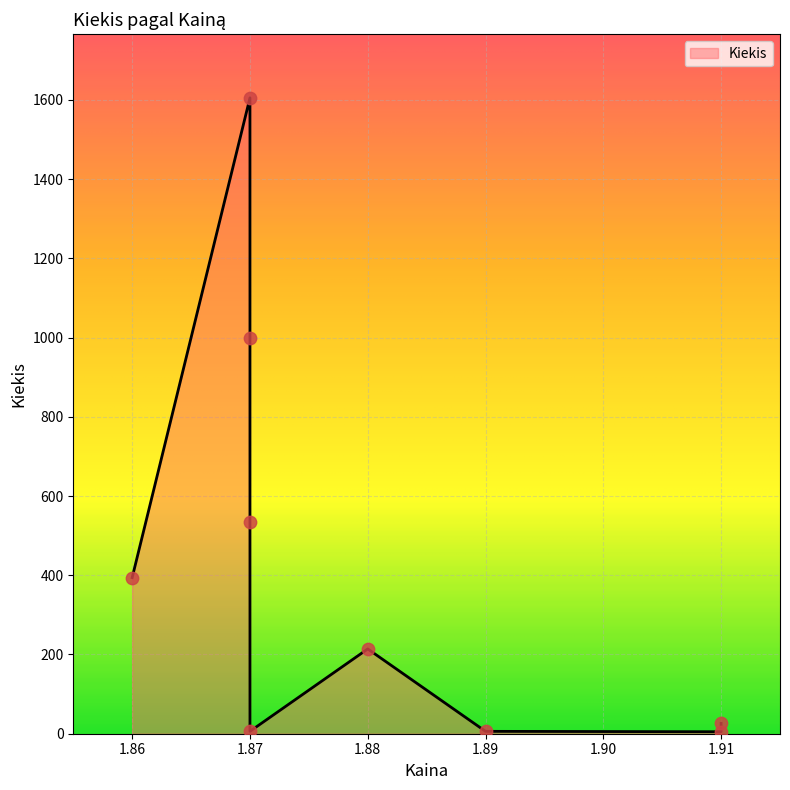

Approximately how many times larger is the value at 1.87 compared to 1.86?

4.1